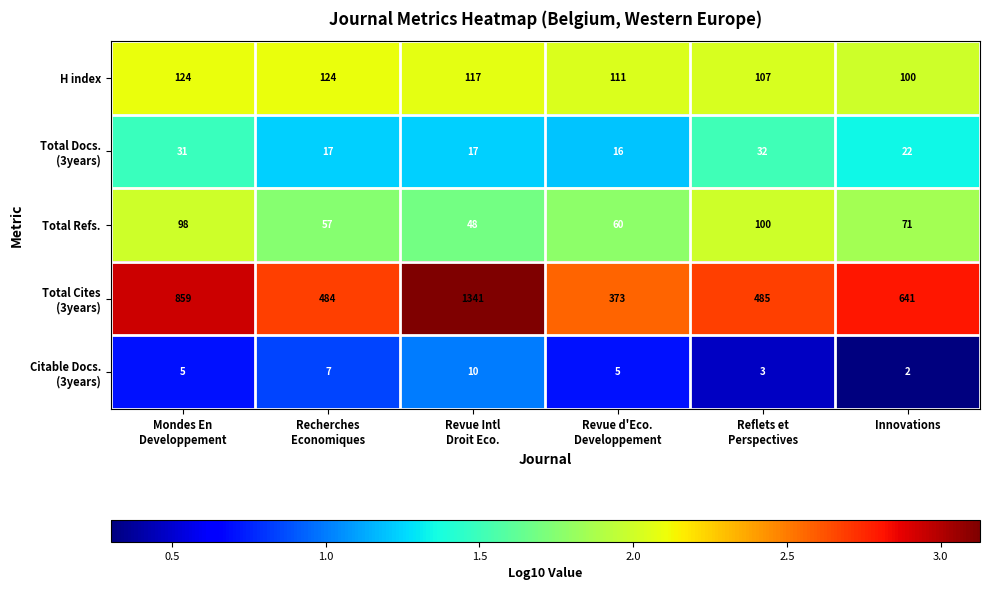

What is the sum of all H index values?

683